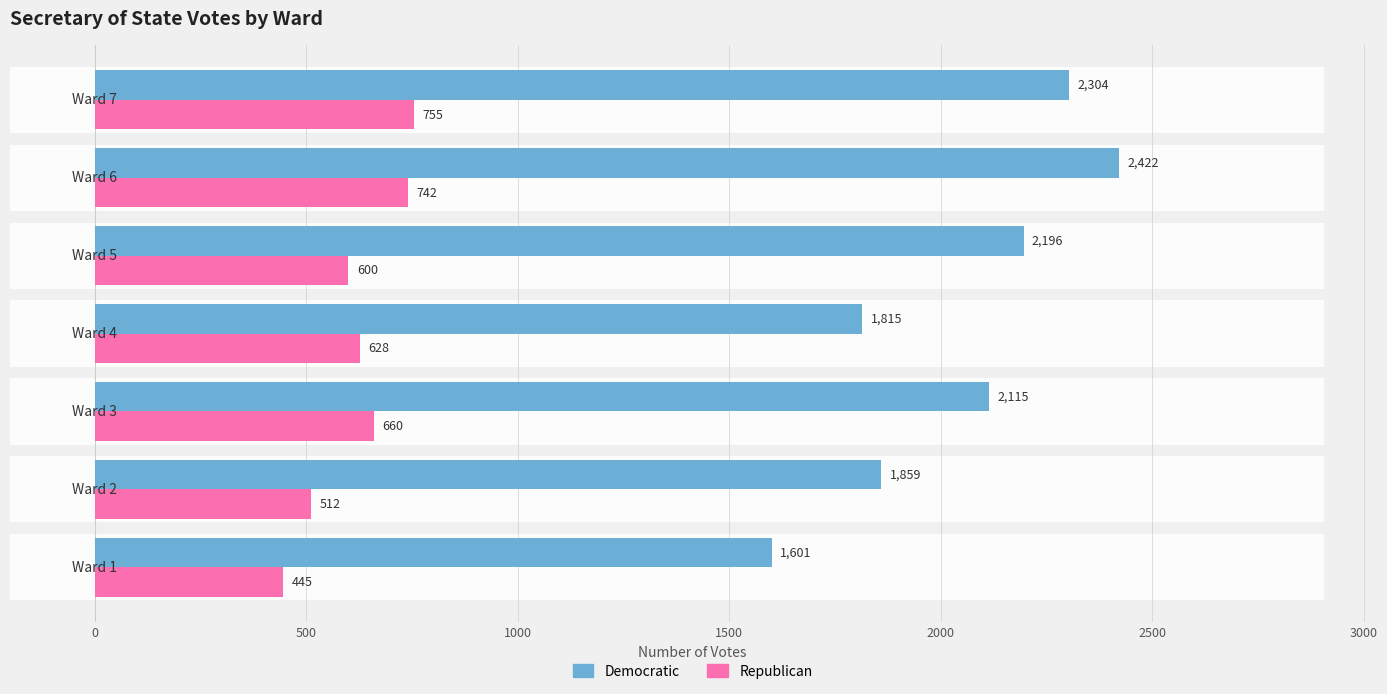

What are all the series names shown in the legend?

Democratic, Republican